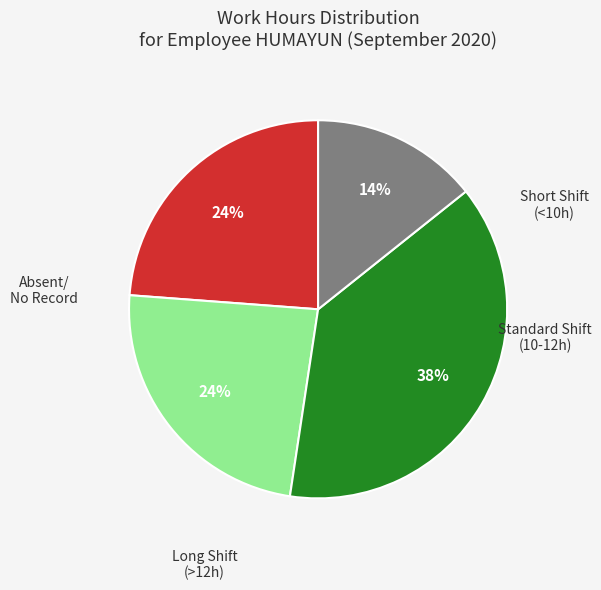

Is there a majority slice in this chart?

No